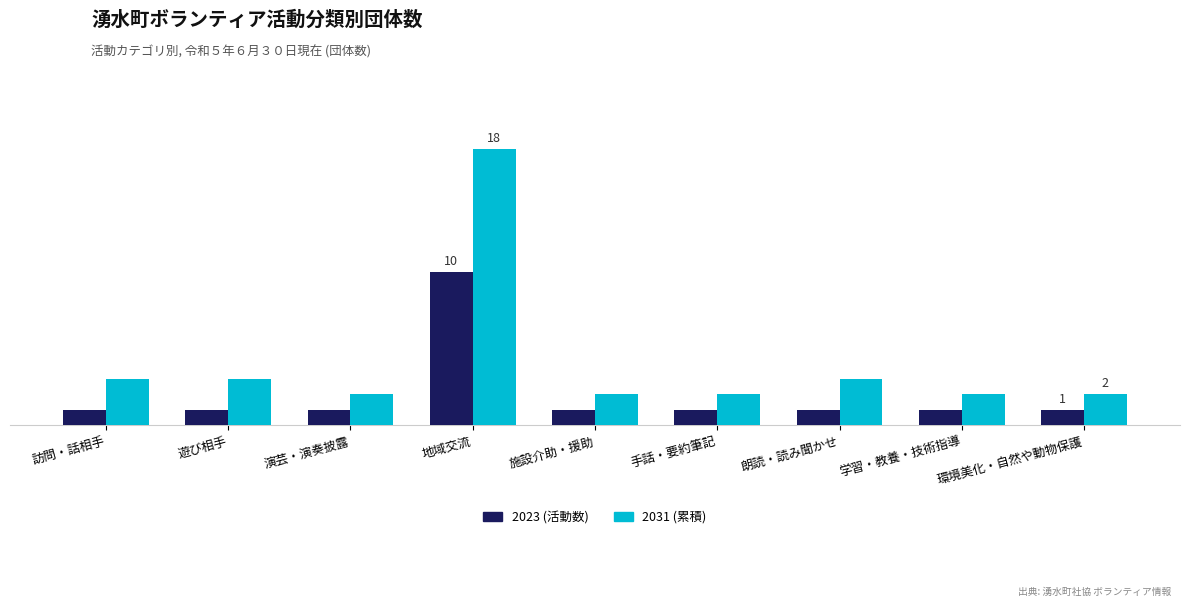

Rank the series by their average value, from highest to lowest.

2031 (累積), 2023 (活動数)